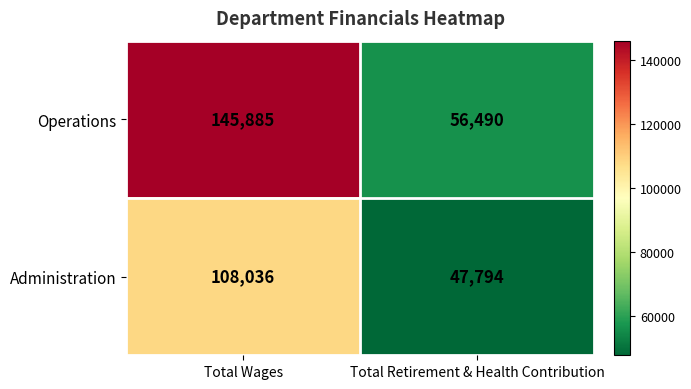

Is it true that Administration equals 47794 at Total Retirement & Health Contribution?

True